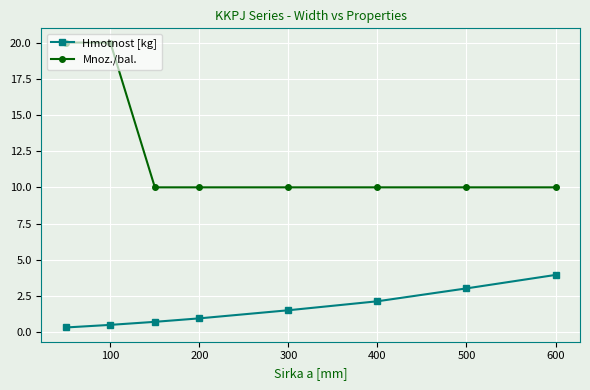

Which series has the widest spread of values?

Mnoz./bal.